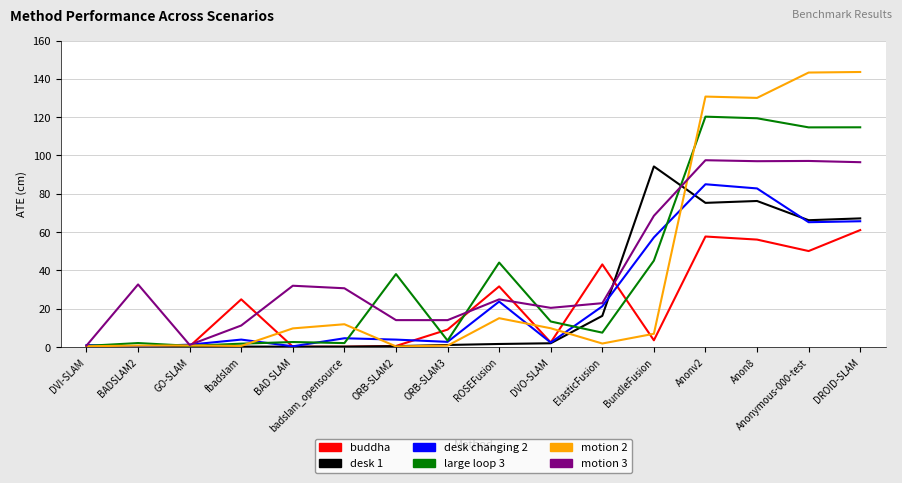

What are all the series names shown in the legend?

buddha, desk 1, desk changing 2, large loop 3, motion 2, motion 3